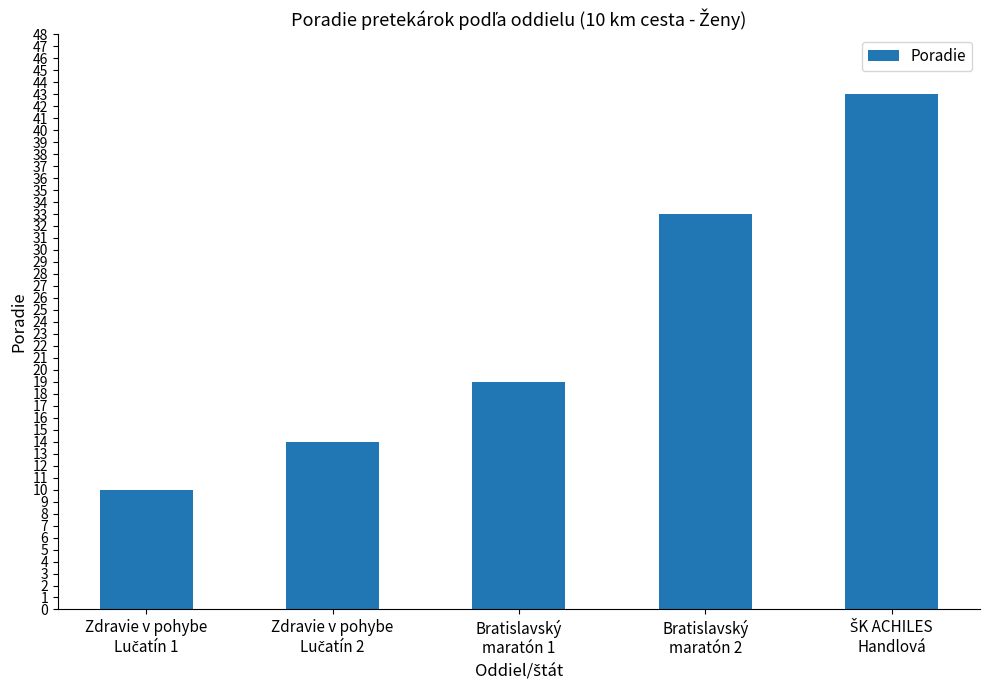

What is the maximum value shown in the chart?

43